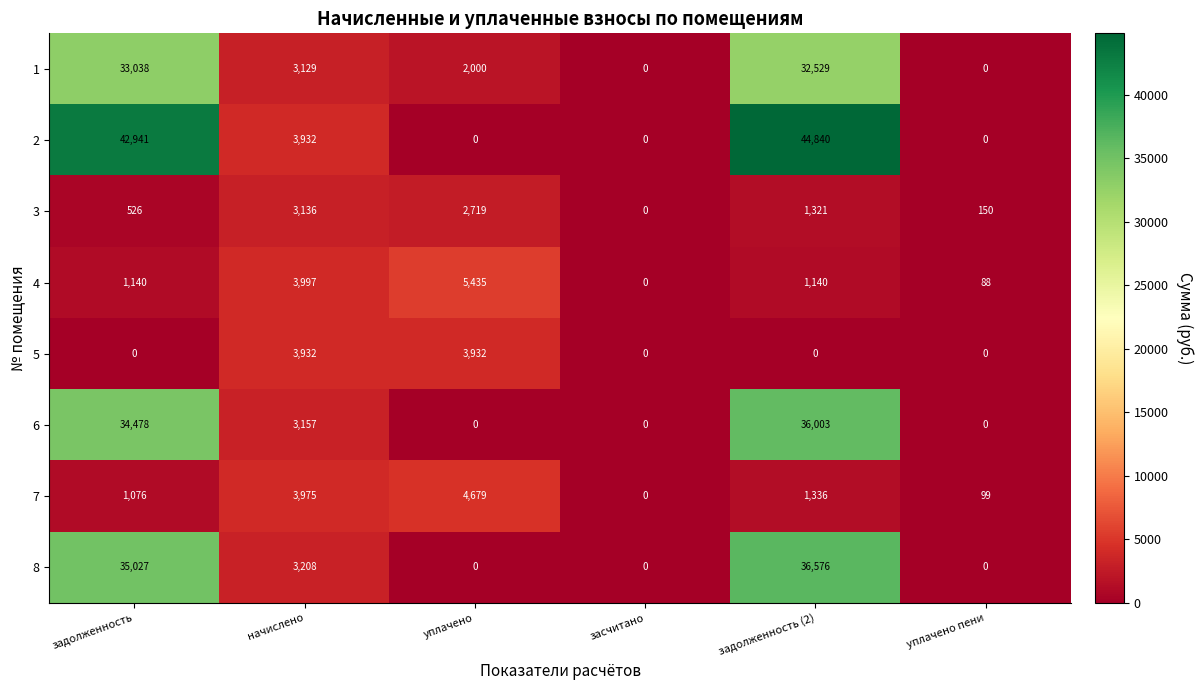

Which category has the highest value in the 7 series?

уплачено